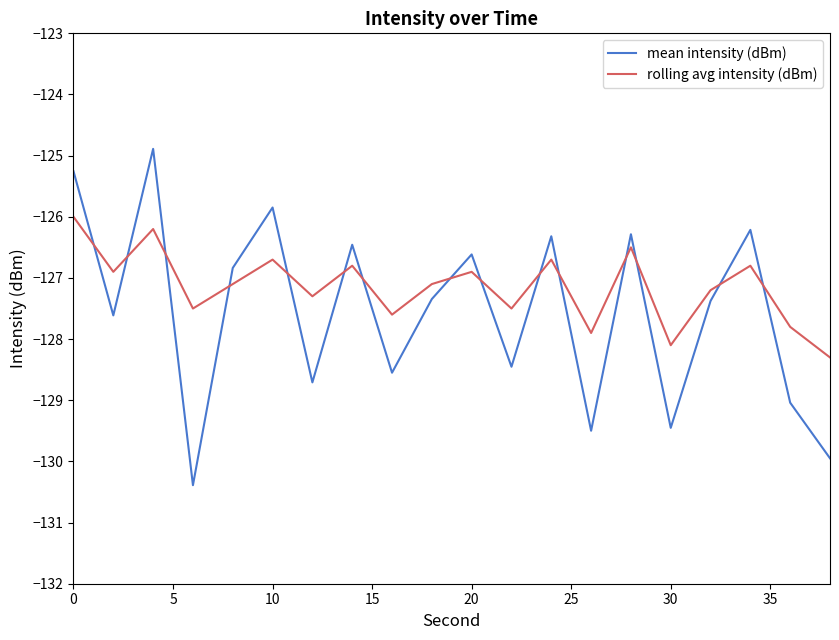

True or false: mean intensity (dBm) and rolling avg intensity (dBm) cross at least once.

True